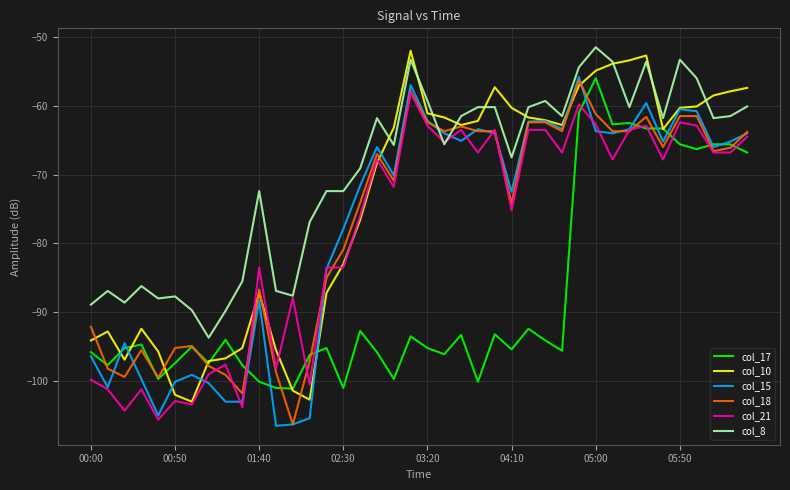

True or false: col_15 and col_18 cross at least once.

True